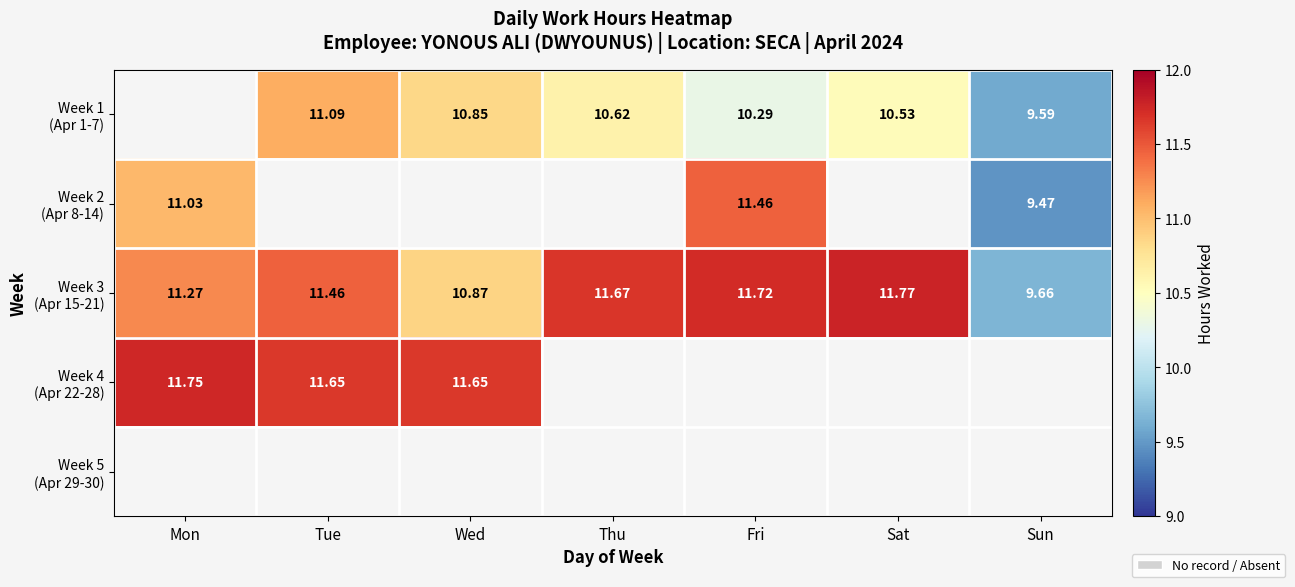

List the series in order of their overall mean, lowest first.

Week 1 (Apr 1-7), Week 2 (Apr 8-14), Week 3 (Apr 15-21), Week 4 (Apr 22-28), Week 5 (Apr 29-30)